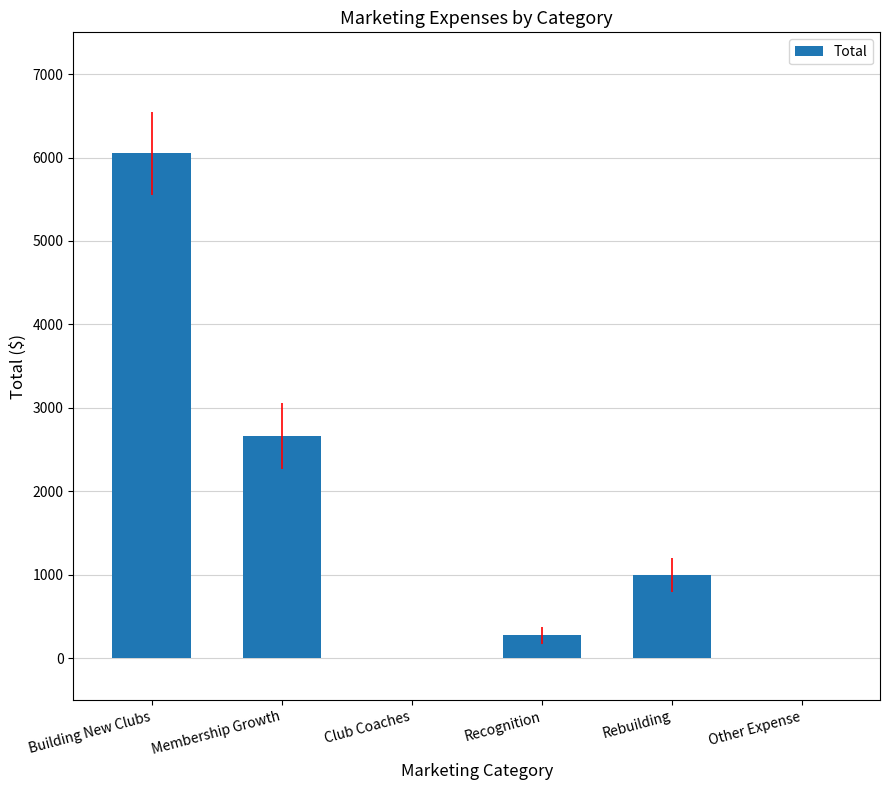

Is it true that the value at Building New Clubs is 6049.8?

True